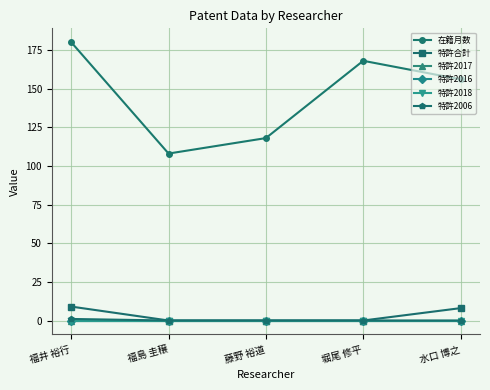

Is this an area chart (filled region under the line)?

No